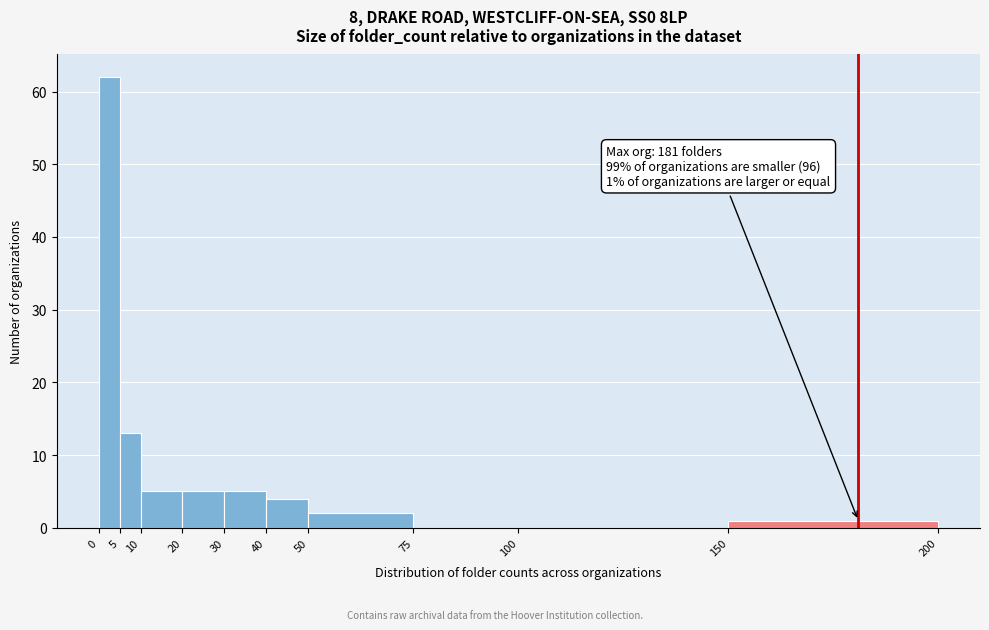

Which range on the x-axis has the tallest bar?

0 to 5